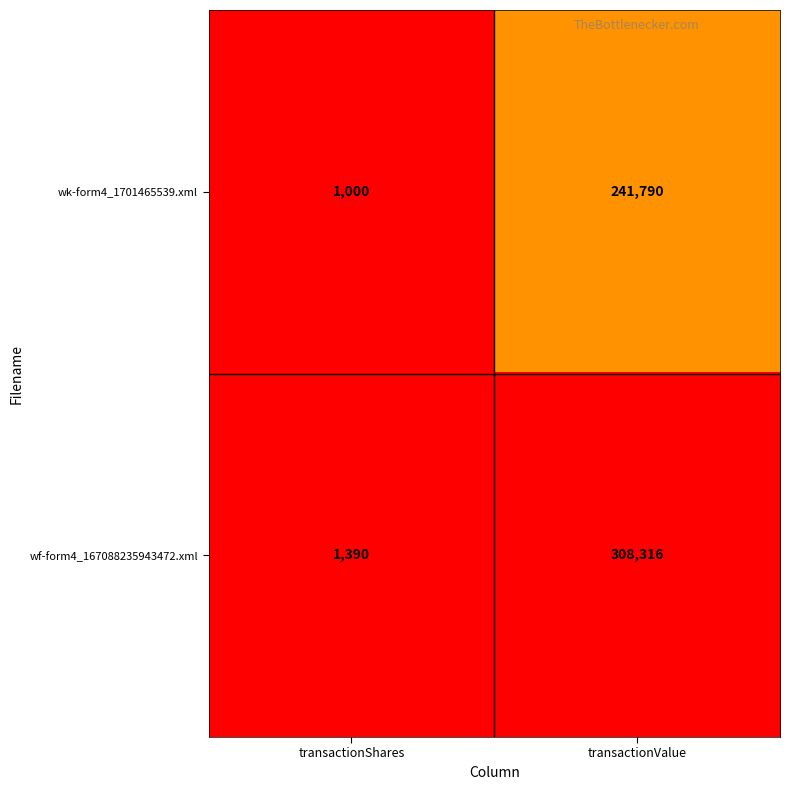

At how many categories does at least one series exceed 159940?

1